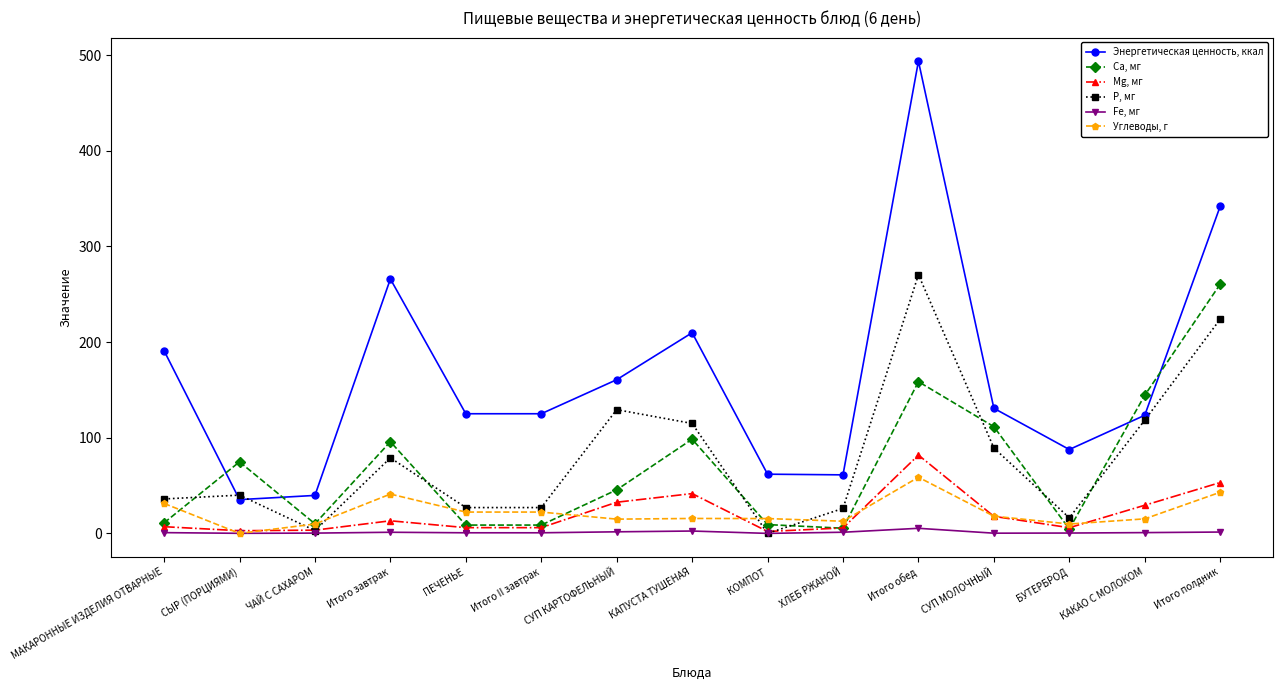

Rank the series by their maximum value, from lowest to highest.

Fе, мг, Углеводы, г, Mg, мг, Са, мг, Р, мг, Энергетическая ценность, ккал